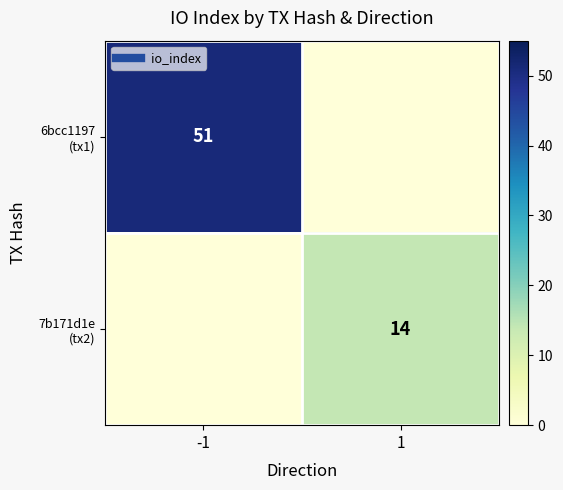

How many data points in 7b171d1e (tx2) are less than 14?

1